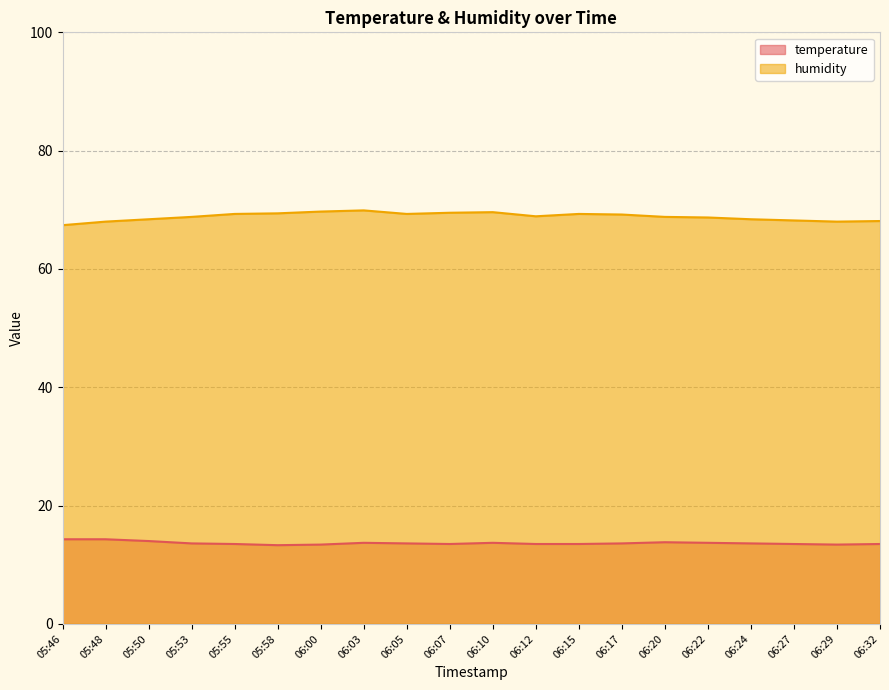

Which series changed the most between 06:20 and 06:22?

temperature